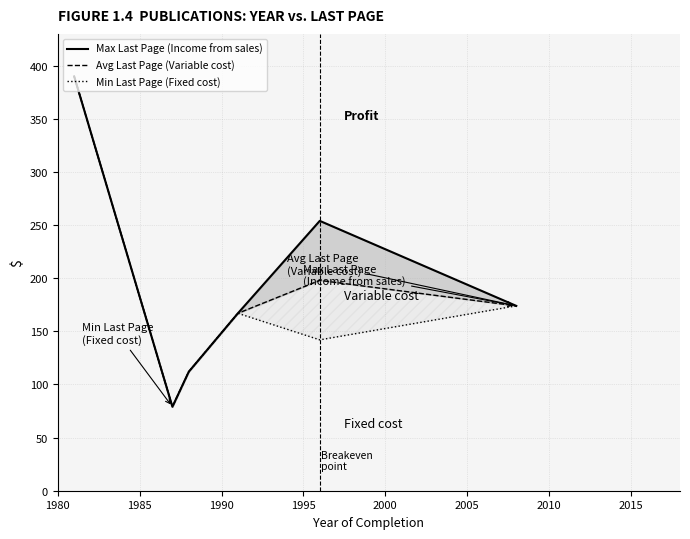

What is the value of the Avg Last Page (Variable cost) point at the 5th from the left?

198